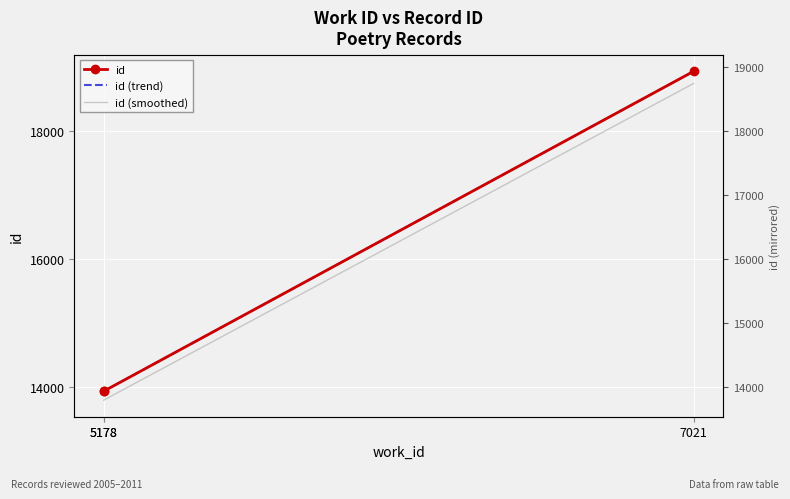

At how many categories does at least one series exceed 17010?

1